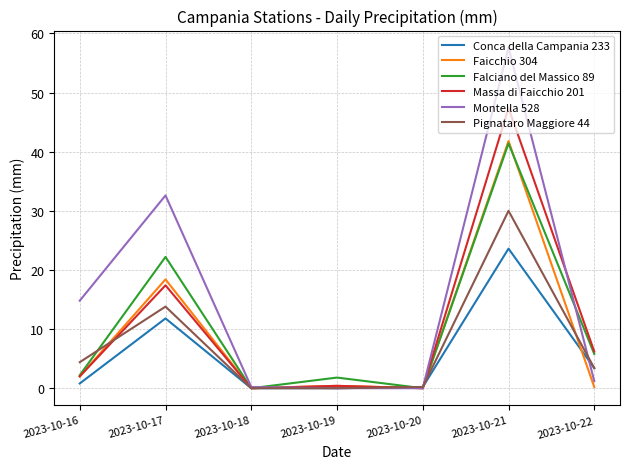

At which category is the sum across all series the highest?

2023-10-21